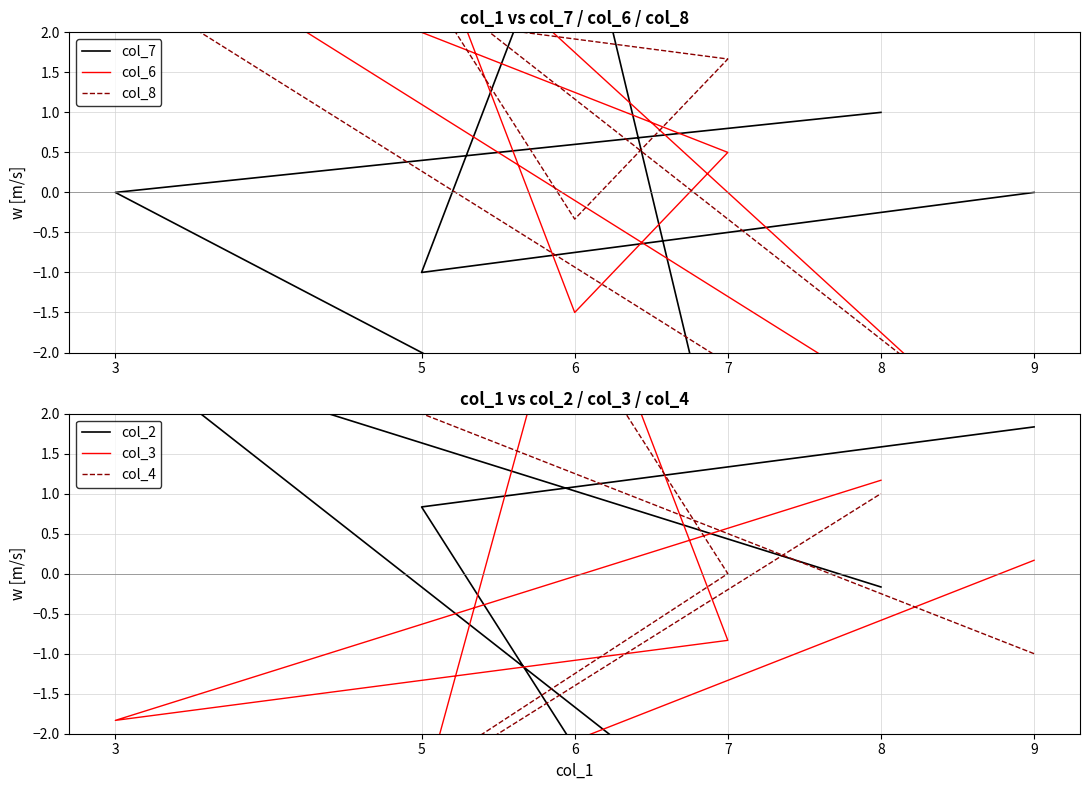

True or false: col_8 has more than 1 points higher than both neighbors.

True